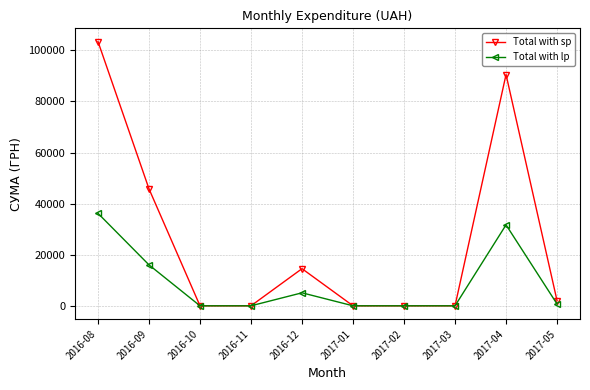

Is this an area chart (filled region under the line)?

No